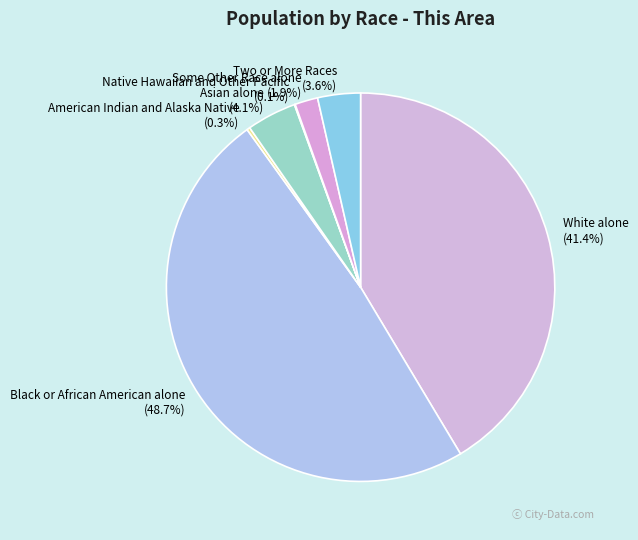

What is the total percentage of Some Other Race alone and Two or More Races?

5.5%